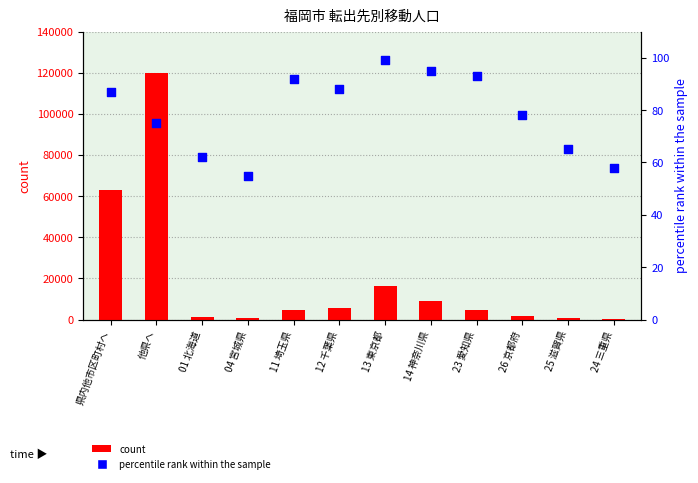

Which series has the largest total across all categories?

count